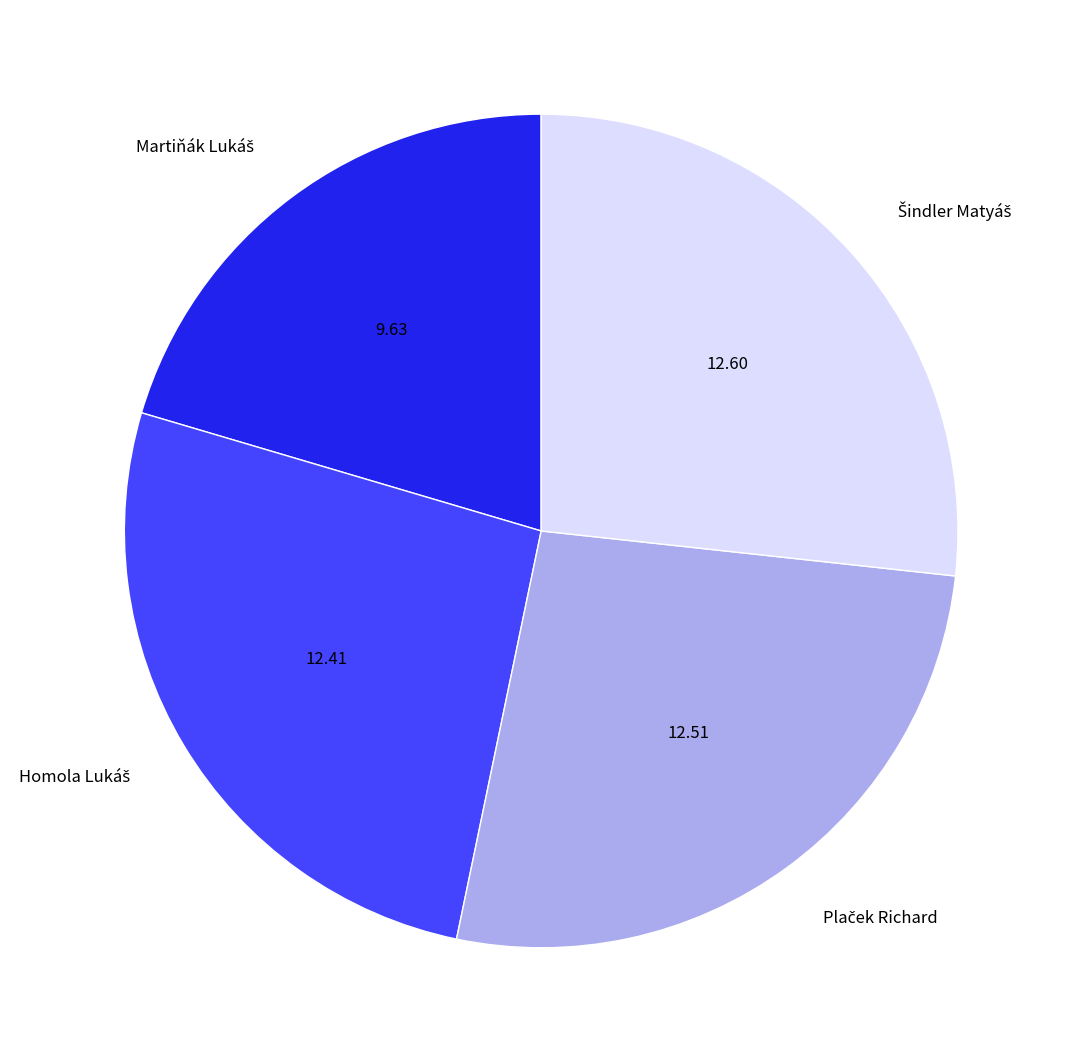

Is there a majority slice in this chart?

No